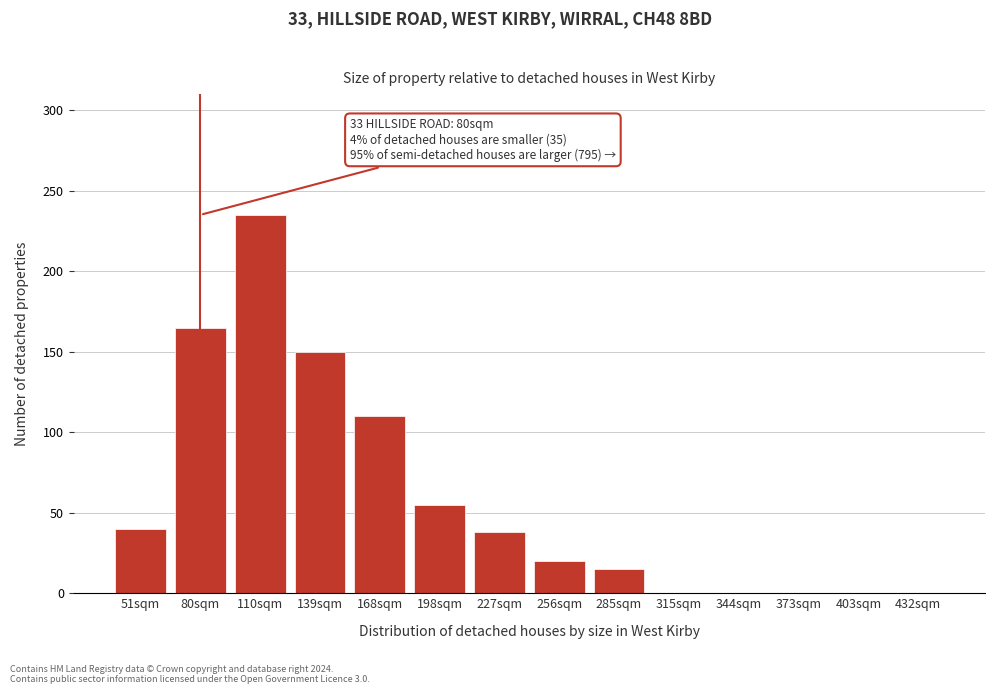

Reading left to right, what are all the values shown in this chart?

51sqm=40	80sqm=165	110sqm=235	139sqm=150	168sqm=110	198sqm=55	227sqm=38	256sqm=20	285sqm=15	315sqm=0	344sqm=0	373sqm=0	403sqm=0	432sqm=0